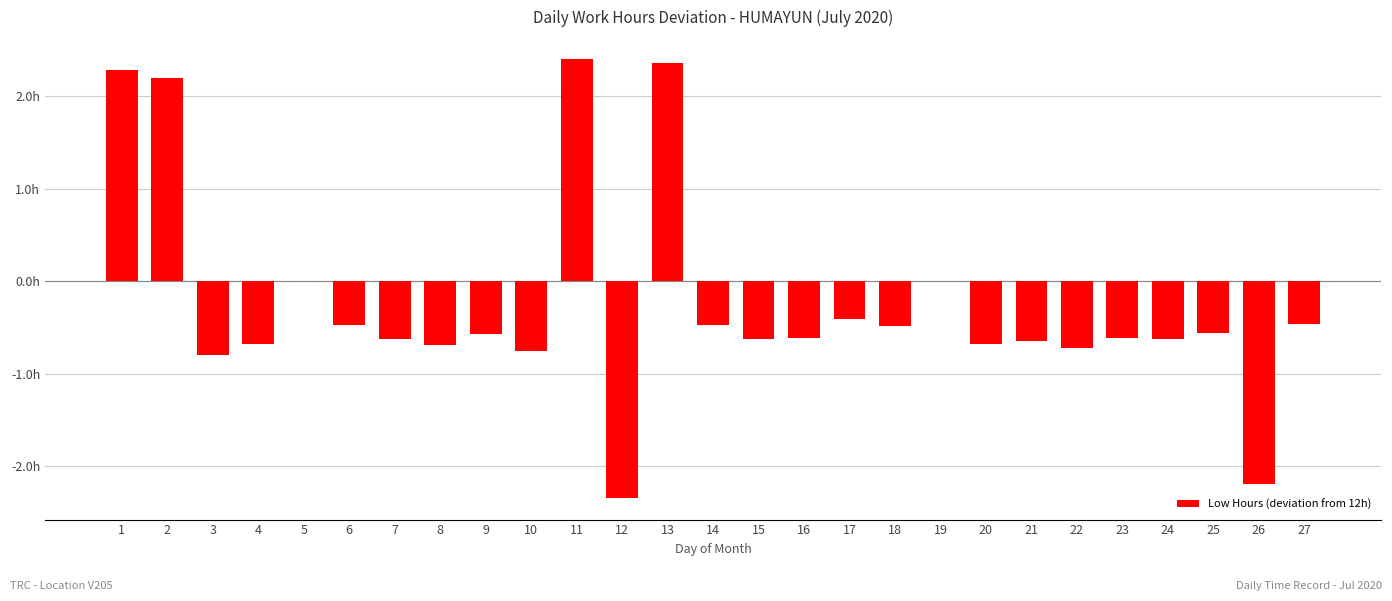

What is the sum of the values at 21 and 23?

-1.3